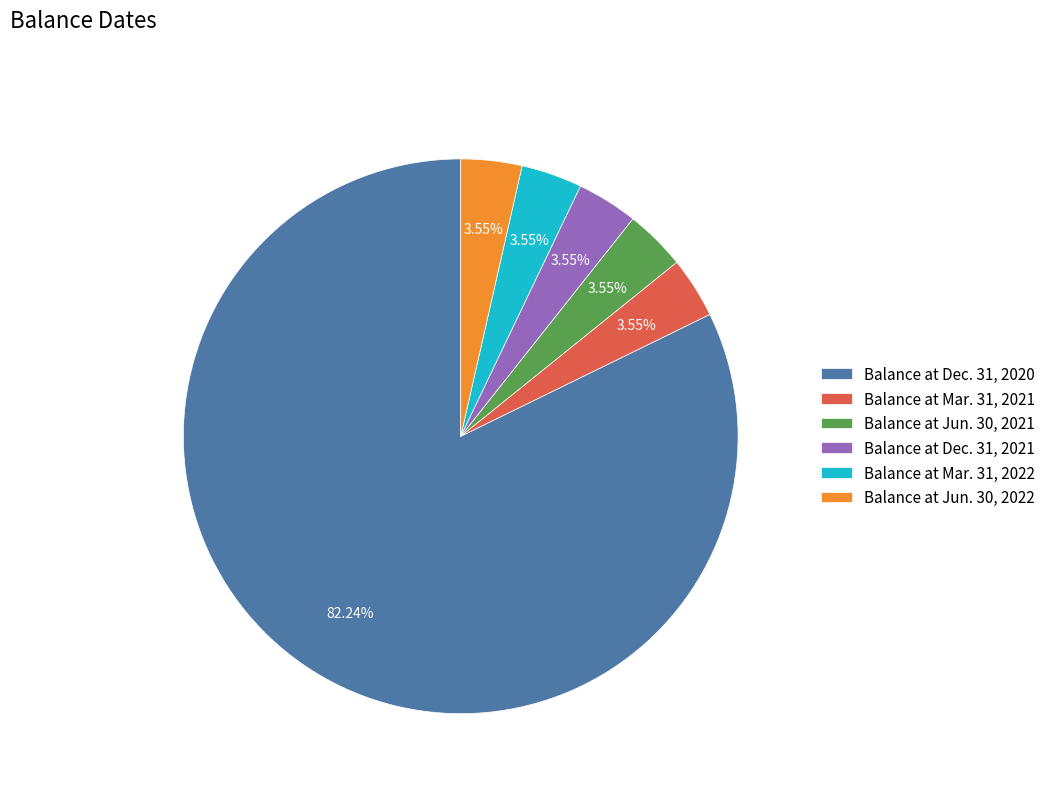

What is the ratio of the value at Balance at Dec. 31, 2021 to the value at Balance at Mar. 31, 2021?

1.0